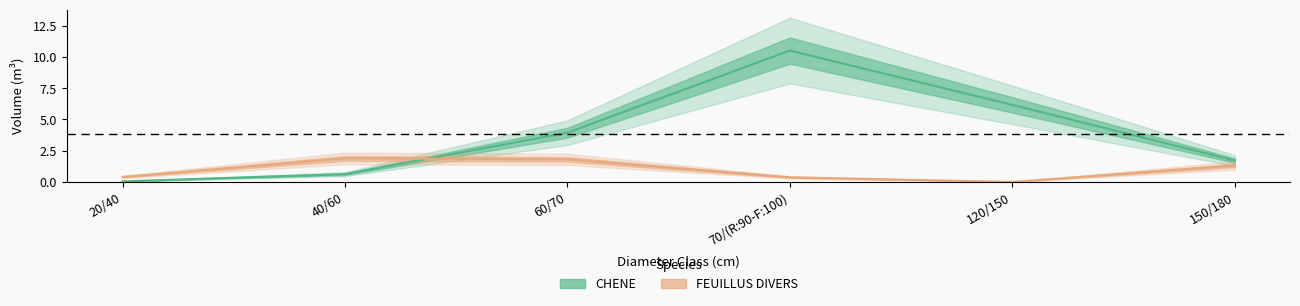

Reading right to left, extract all data points from this chart.

CHENE: 150/180=1.7	120/150=6.2	70/(R:90-F:100)=10.5	60/70=3.9	40/60=0.6	20/40=0.0
FEUILLUS DIVERS: 150/180=1.3	120/150=0.0	70/(R:90-F:100)=0.4	60/70=1.8	40/60=1.9	20/40=0.4